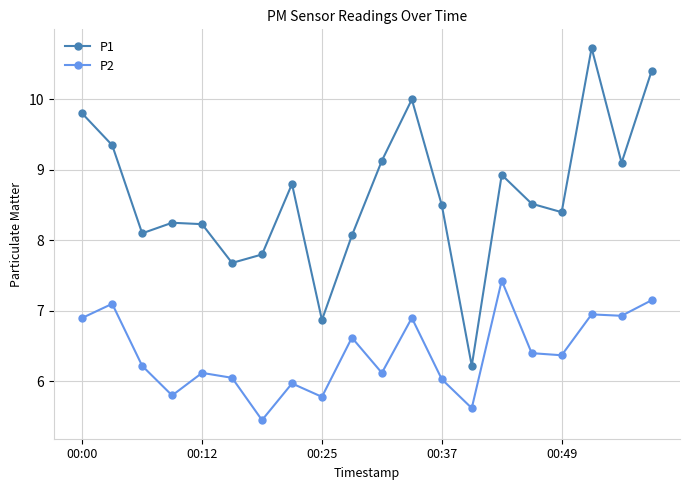

Which series has the largest total across all categories?

P1